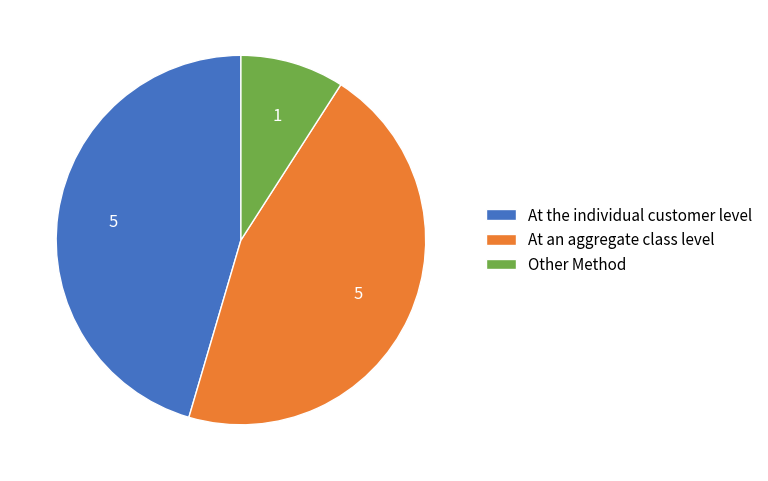

Is it true that At the individual customer level is 45% of the pie?

True